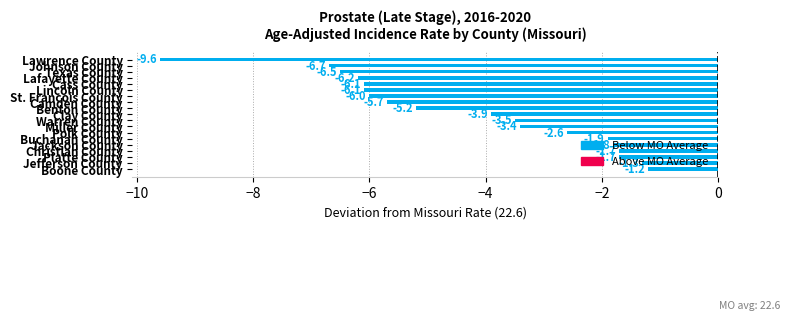

What is the value of the 4th bar from the top?

-6.2